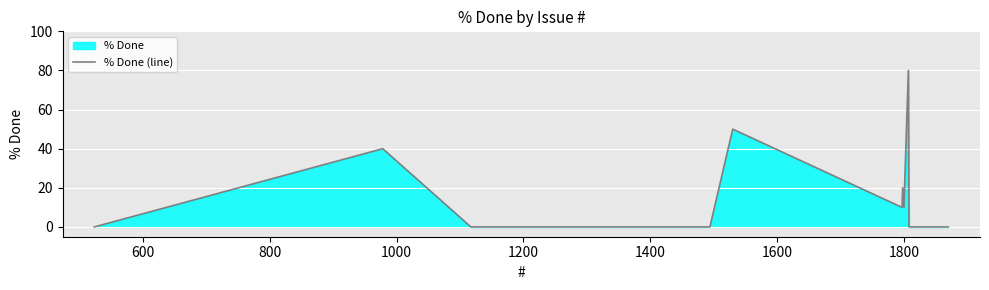

True or false: the data has more than 1 interior local peaks.

True